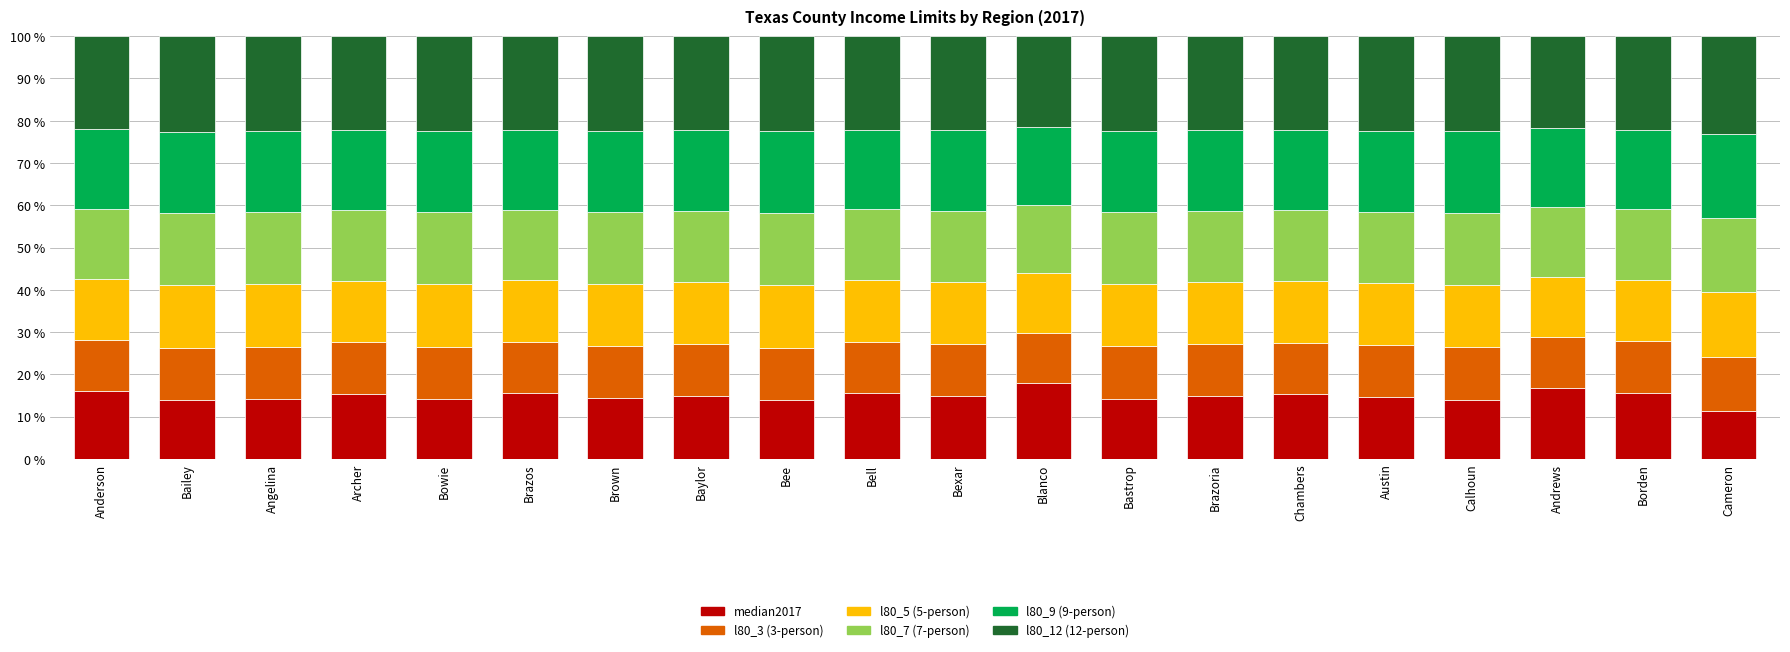

What is the highest value of the median2017 series?

17.9